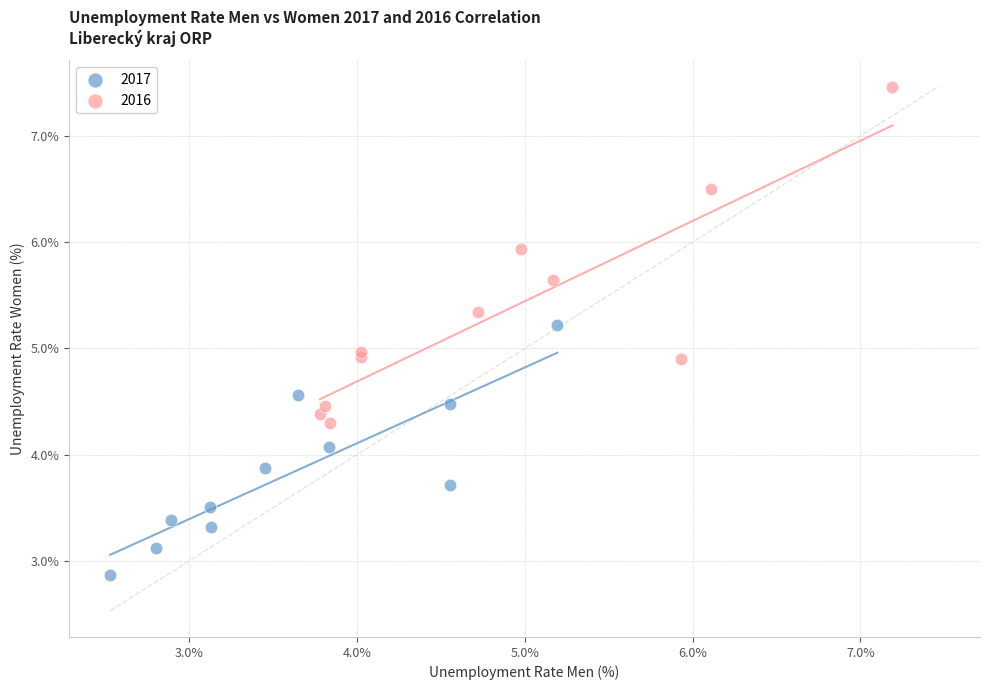

Which series reaches the maximum Y coordinate?

2016